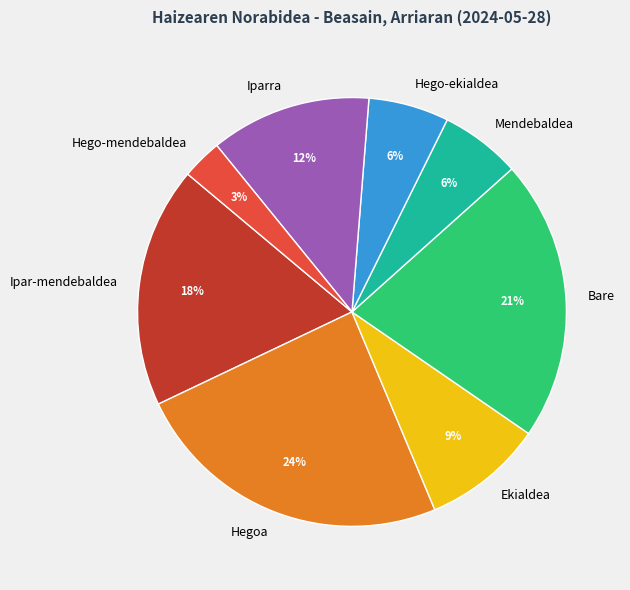

Combined, do Bare and Hegoa account for over 50%?

No